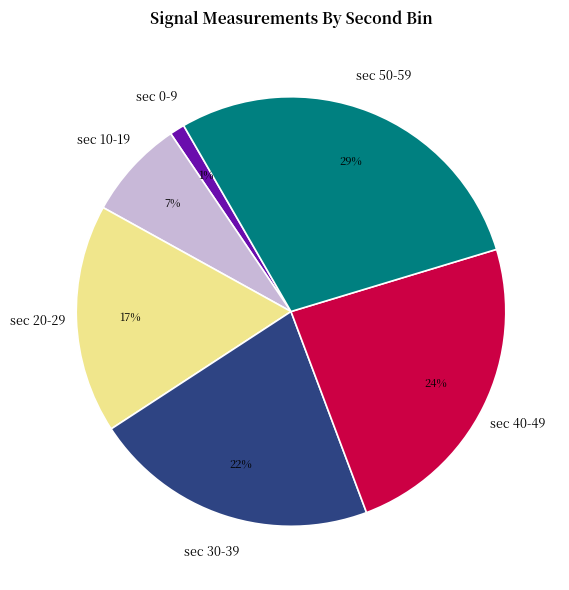

Does sec 20-29 represent more than half of the total?

No